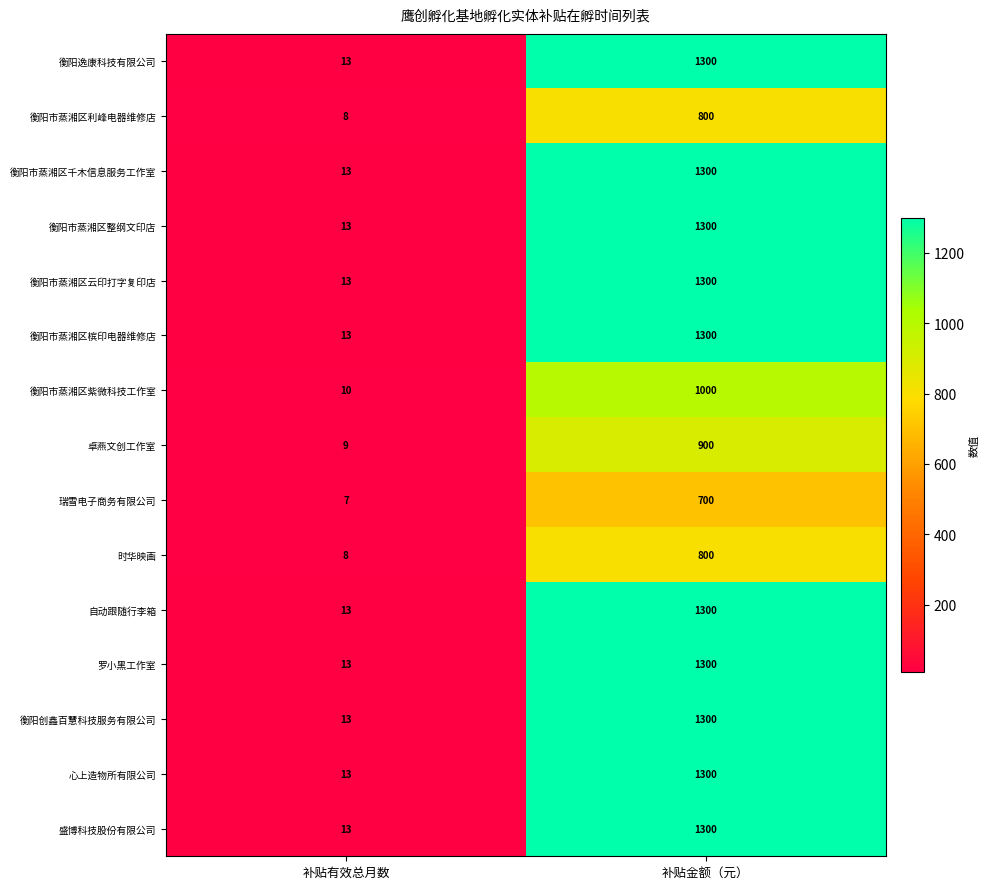

Reading right to left, extract all data points from this chart.

衡阳逸康科技有限公司: 补贴金额（元）=1300	补贴有效总月数=13
衡阳市蒸湘区利峰电器维修店: 补贴金额（元）=800	补贴有效总月数=8
衡阳市蒸湘区千木信息服务工作室: 补贴金额（元）=1300	补贴有效总月数=13
衡阳市蒸湘区整纲文印店: 补贴金额（元）=1300	补贴有效总月数=13
衡阳市蒸湘区云印打字复印店: 补贴金额（元）=1300	补贴有效总月数=13
衡阳市蒸湘区槟印电器维修店: 补贴金额（元）=1300	补贴有效总月数=13
衡阳市蒸湘区紫微科技工作室: 补贴金额（元）=1000	补贴有效总月数=10
卓燕文创工作室: 补贴金额（元）=900	补贴有效总月数=9
瑞雪电子商务有限公司: 补贴金额（元）=700	补贴有效总月数=7
时华映画: 补贴金额（元）=800	补贴有效总月数=8
自动跟随行李箱: 补贴金额（元）=1300	补贴有效总月数=13
罗小黑工作室: 补贴金额（元）=1300	补贴有效总月数=13
衡阳创鑫百慧科技服务有限公司: 补贴金额（元）=1300	补贴有效总月数=13
心上造物所有限公司: 补贴金额（元）=1300	补贴有效总月数=13
盛博科技股份有限公司: 补贴金额（元）=1300	补贴有效总月数=13